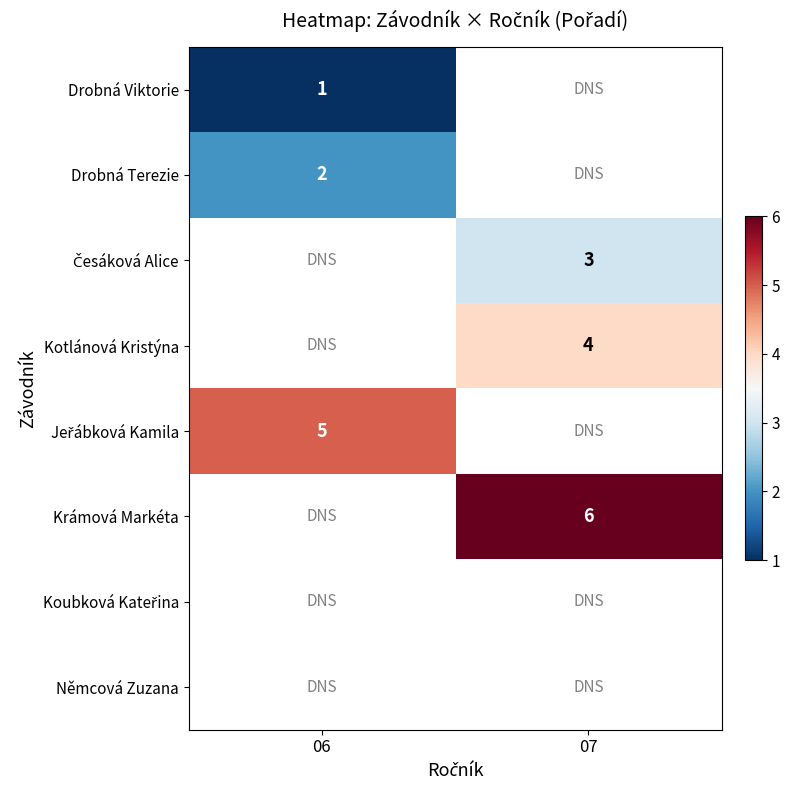

Between 07 and 06, which is larger?

06